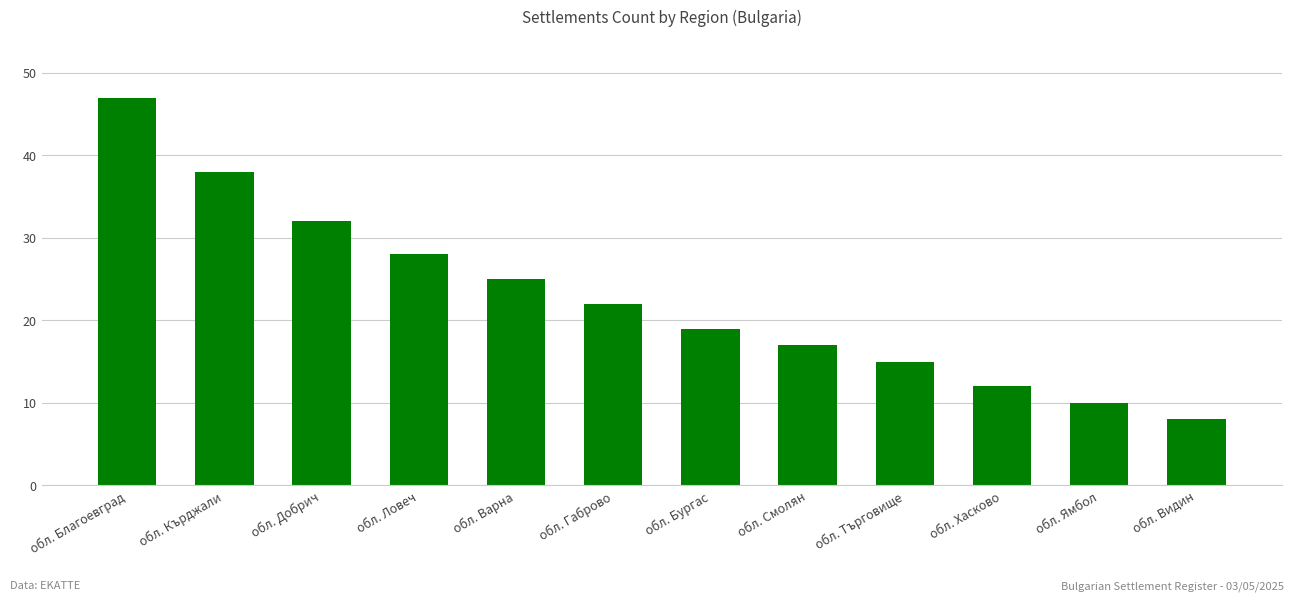

True or false: the data shows 47 at обл. Благоевград.

True